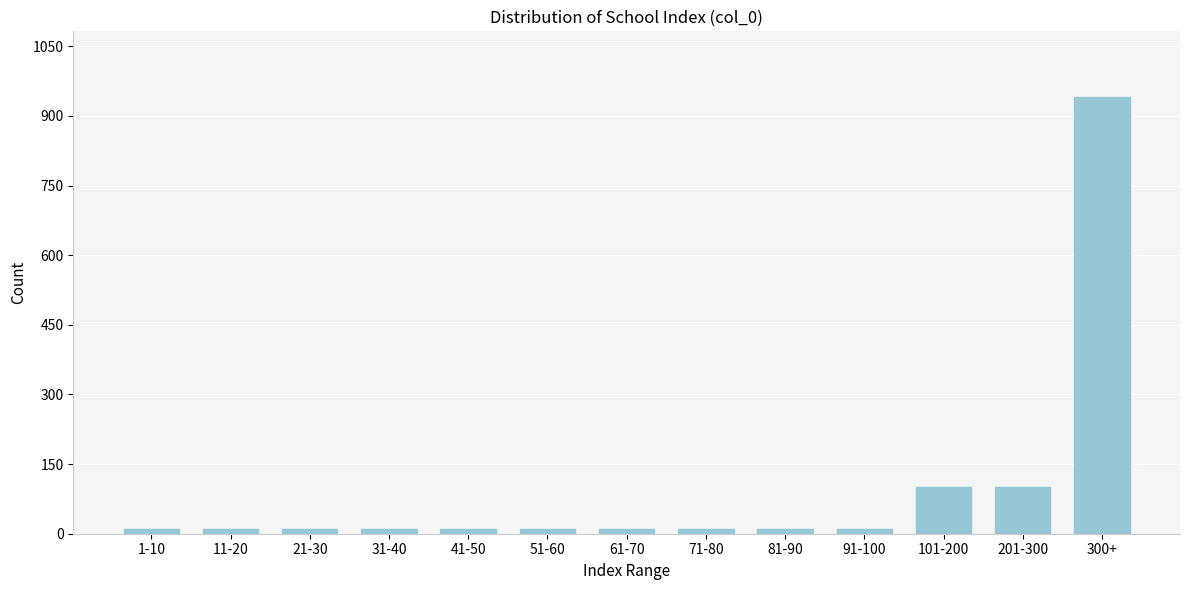

Reading left to right, what are all the values shown in this chart?

1-10=10	11-20=10	21-30=10	31-40=10	41-50=10	51-60=10	61-70=10	71-80=10	81-90=10	91-100=10	101-200=100	201-300=100	300+=941